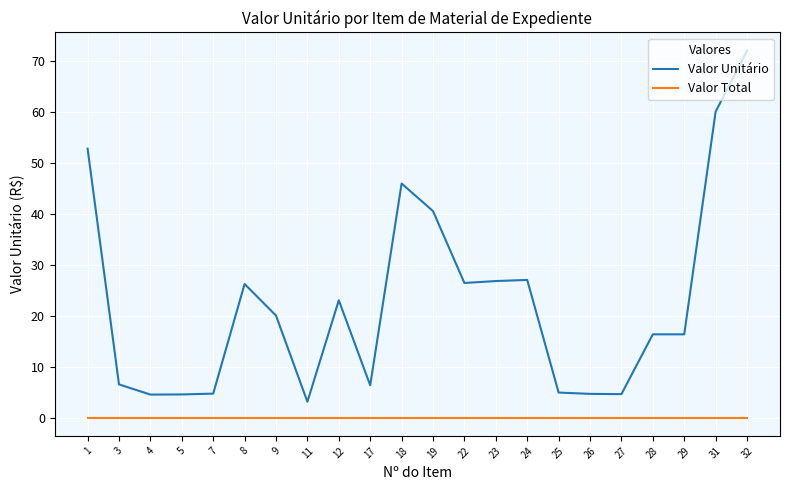

What is the spread (max minus min) of values at 22?

26.4